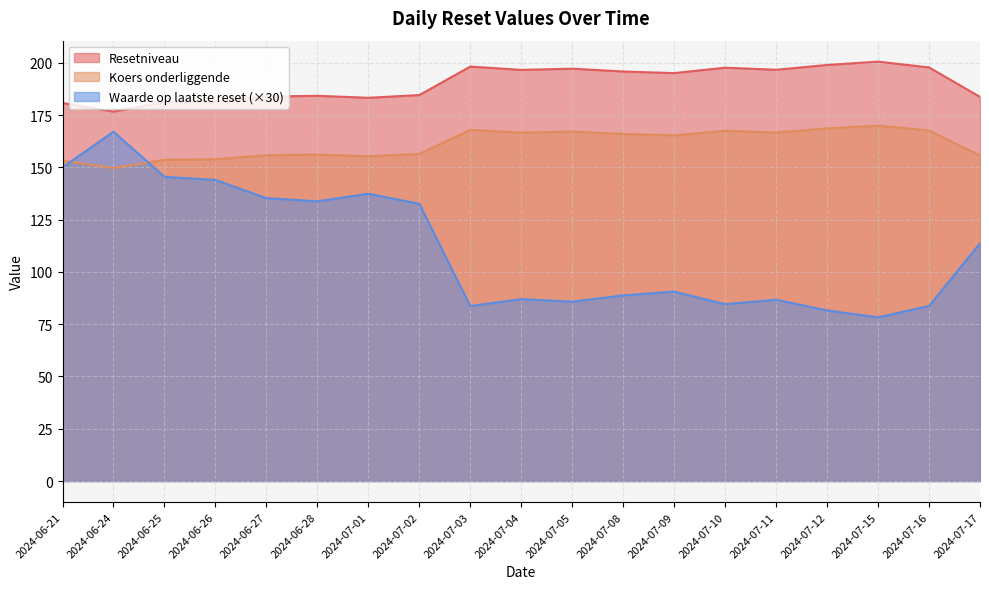

True or false: Resetniveau has a value of 89.9 at 2024-07-01.

False